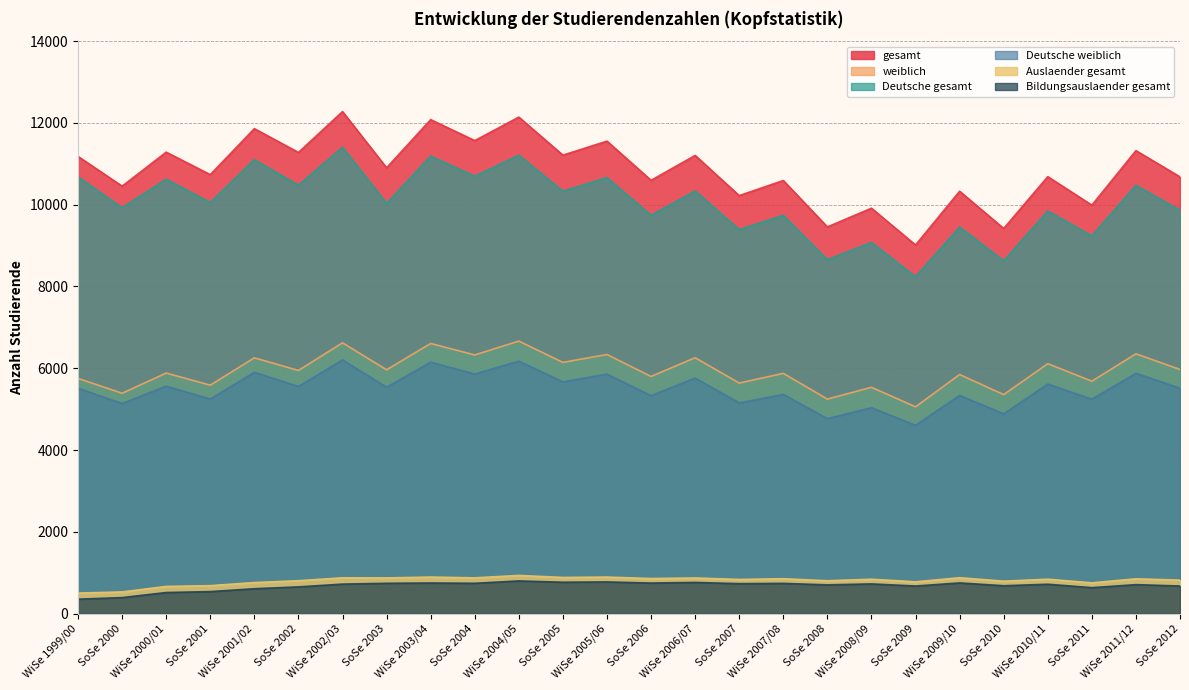

What is the value of the Deutsche weiblich point at the 13th from the left?

5857